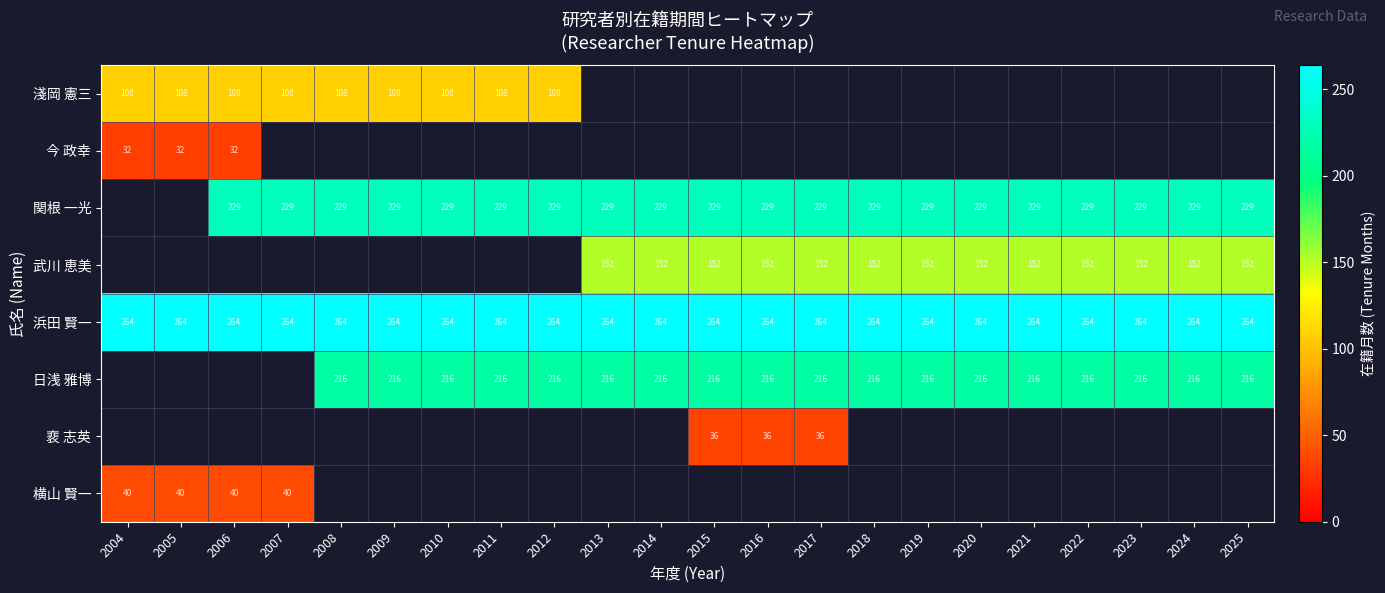

What is the maximum value for 浜田 賢一?

264